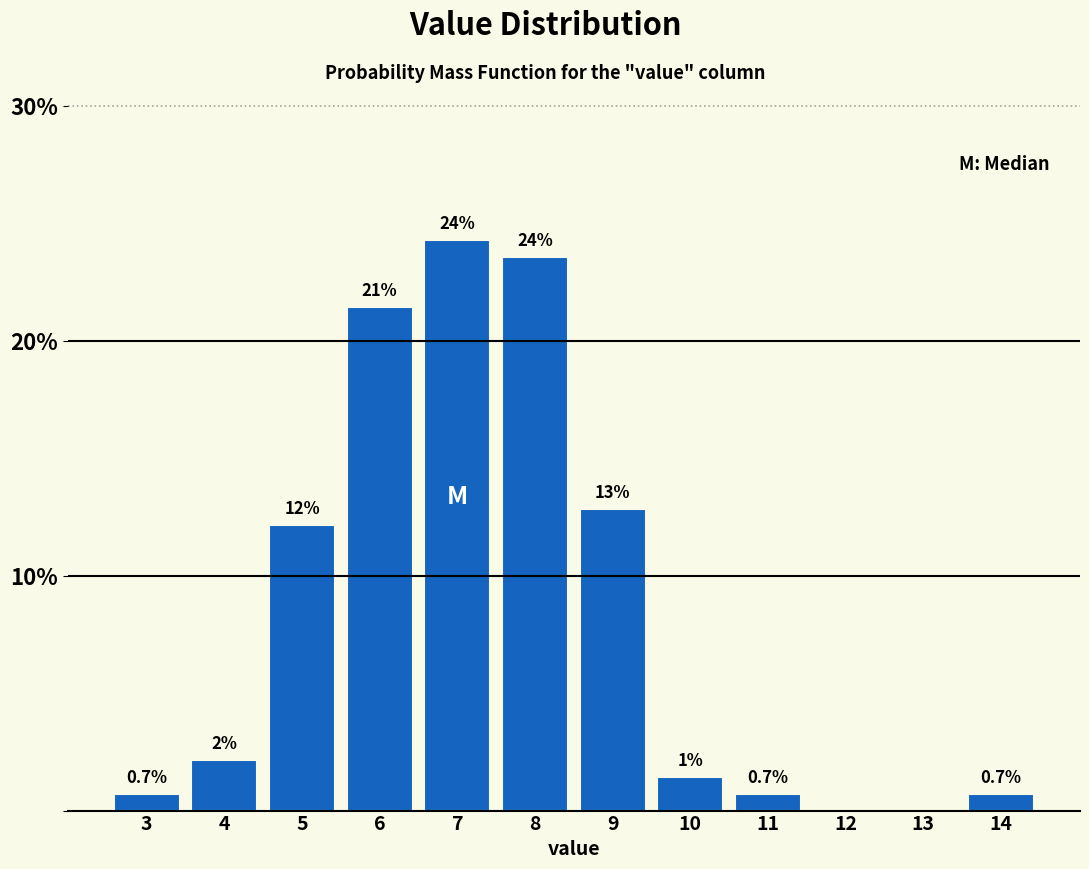

Are the bars horizontal?

No